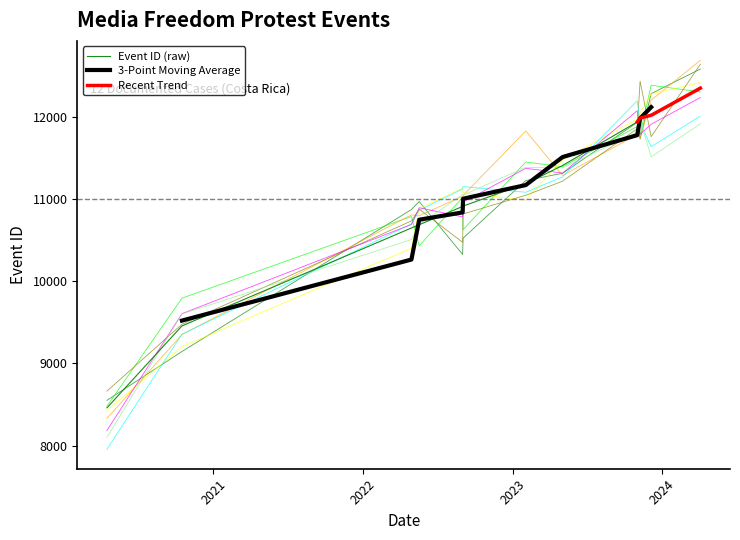

Which has a higher value, 2022-04-29 or 2024-04-03?

2024-04-03